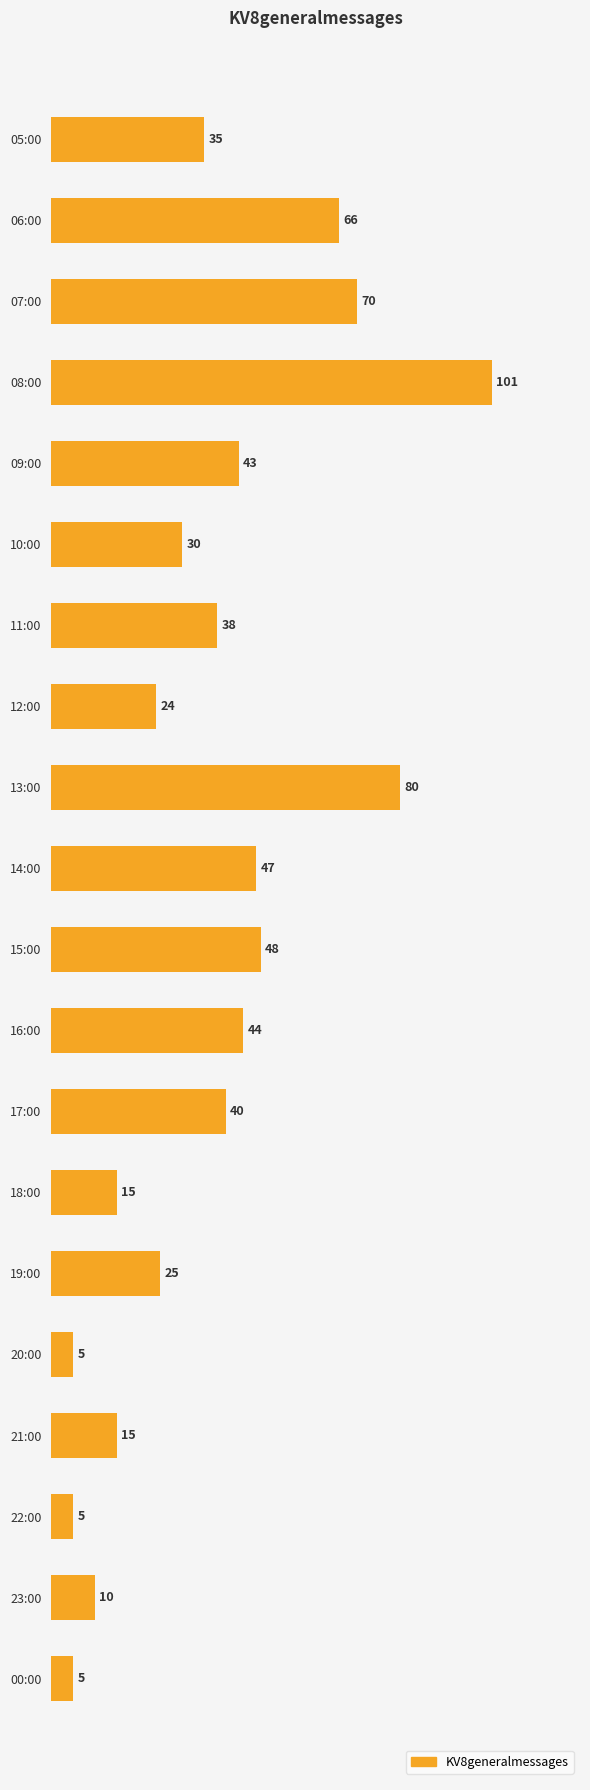

What is the minimum value shown in the chart?

5